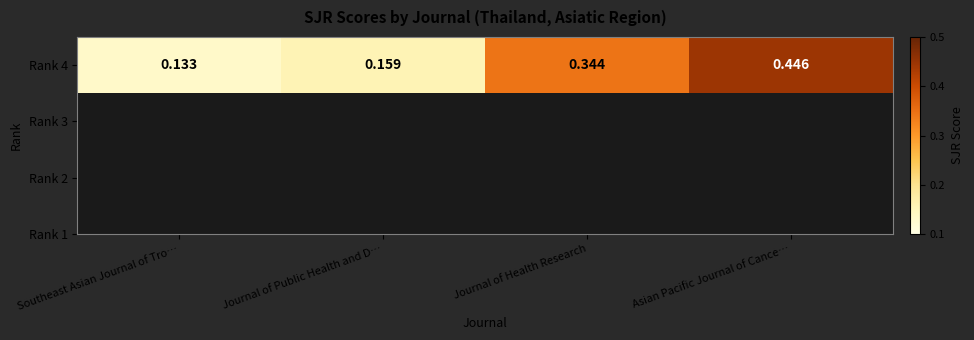

Which category has the highest value across all series?

Asian Pacific Journal of Cance…